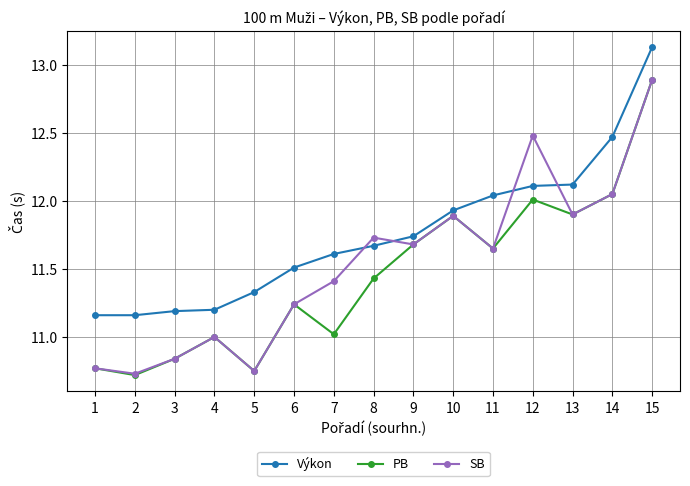

Between which two adjacent categories do SB and Výkon first intersect?

7 and 8